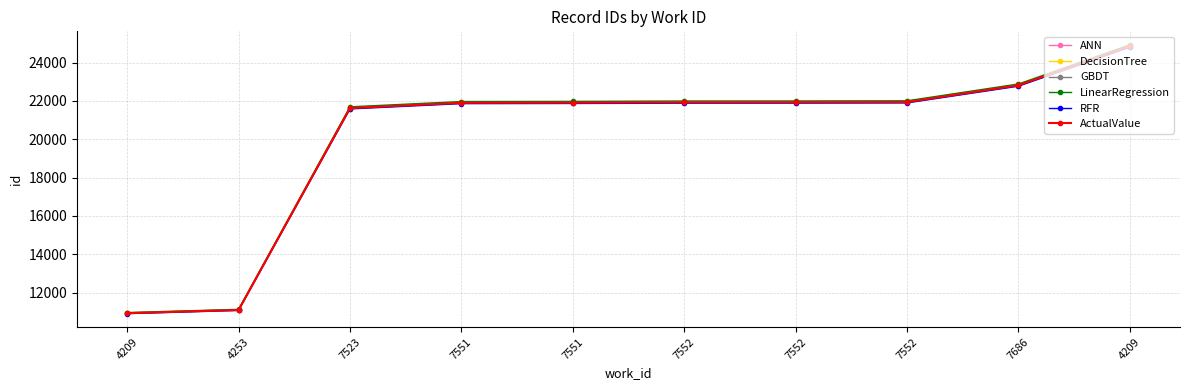

How many distinct data groups are displayed?

6